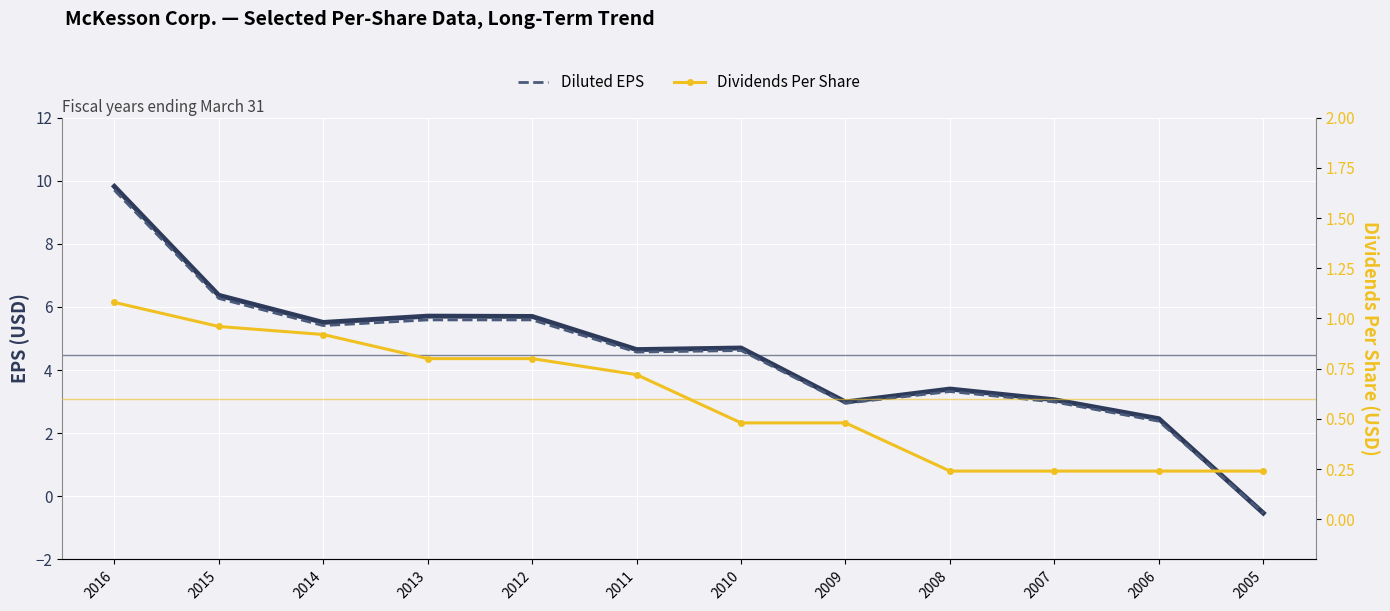

Between 2015 and 2012, which series saw the biggest shift?

Diluted EPS